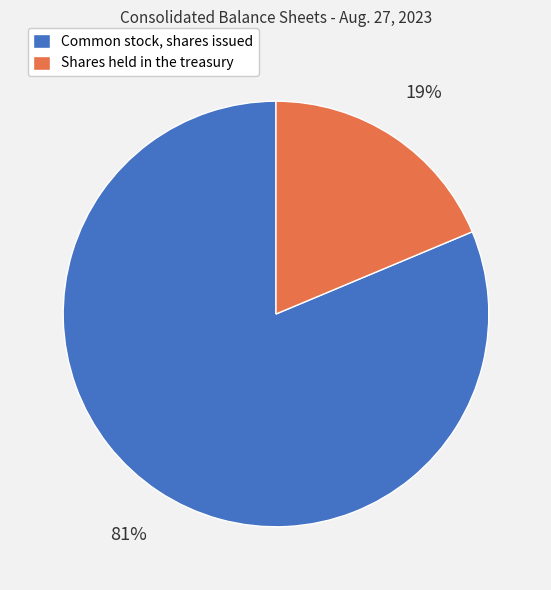

Do Common stock, shares issued and Shares held in the treasury together represent more than half of the pie?

Yes